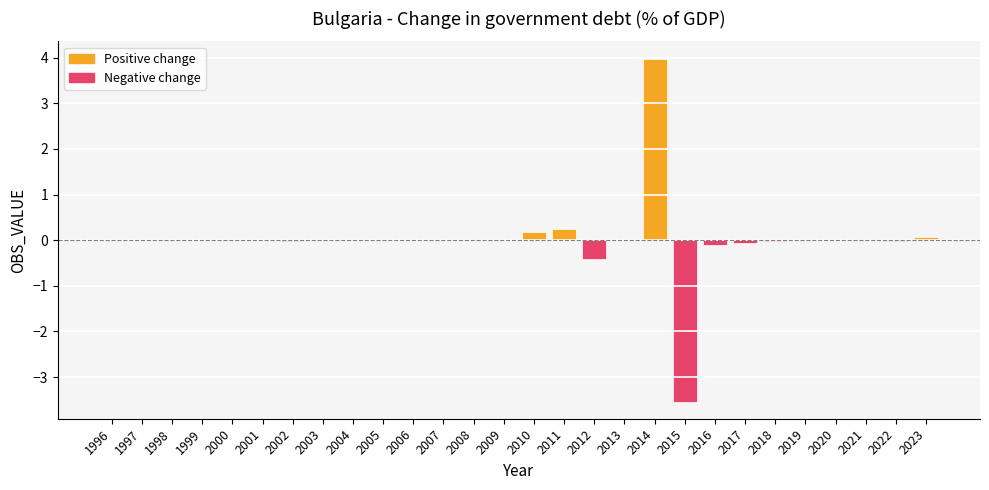

At which category is the sum across all series the highest?

2014